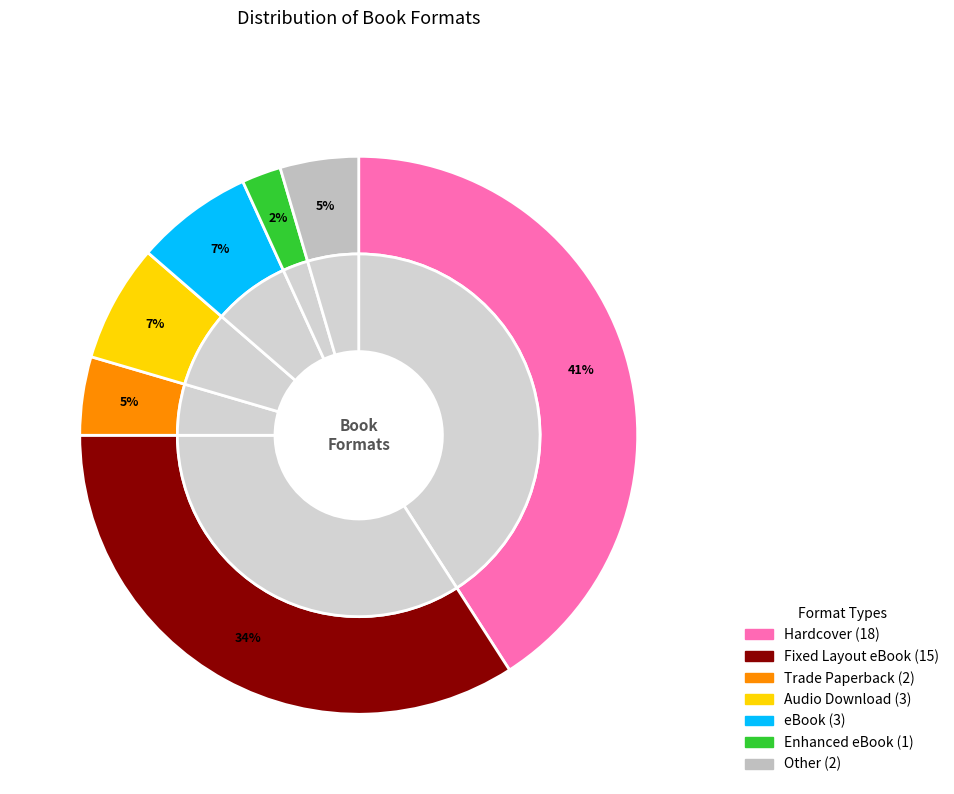

Do Hardcover and eBook together represent more than half of the pie?

No